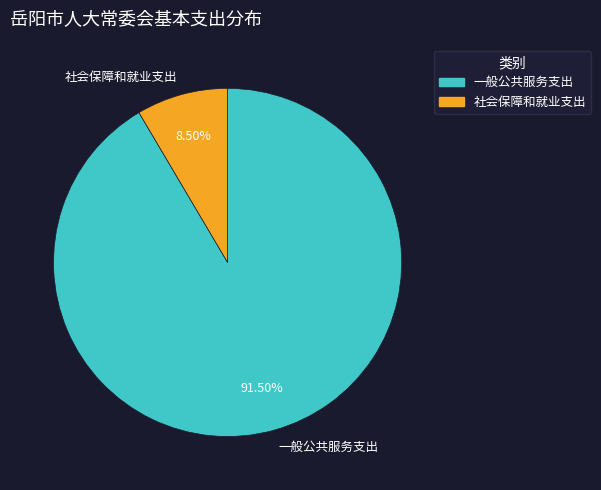

Which category has the smallest portion of the pie?

社会保障和就业支出